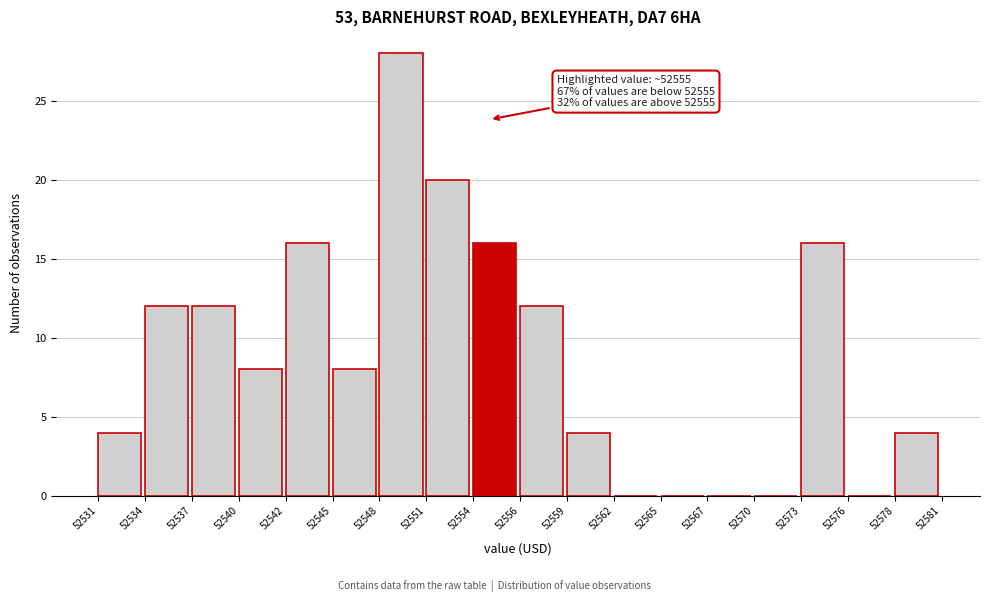

Reading right to left, extract all data points from this chart.

52578=4	52576=0	52573=16	52570=0	52567=0	52565=0	52562=0	52559=4	52556=12	52554=16	52551=20	52548=28	52545=8	52542=16	52540=8	52537=12	52534=12	52531=4